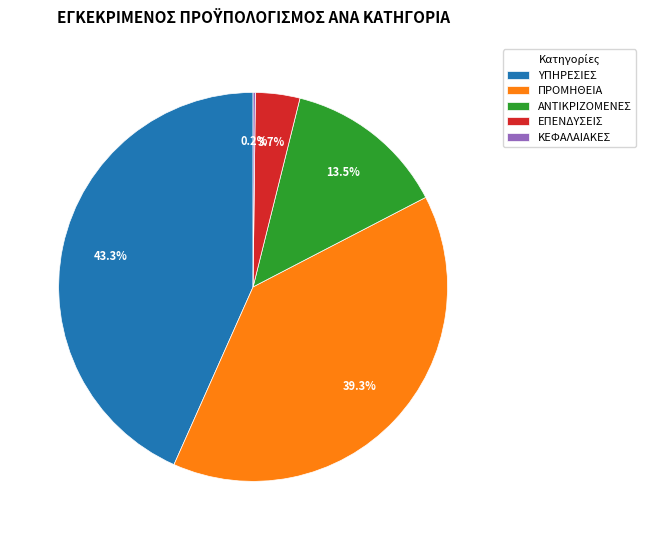

Between ΑΝΤΙΚΡΙΖΟΜΕΝΕΣ and ΠΡΟΜΗΘΕΙΑ, which is larger?

ΠΡΟΜΗΘΕΙΑ